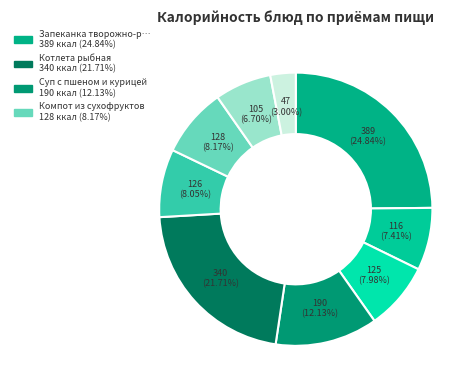

How many slices are in this pie chart?

9